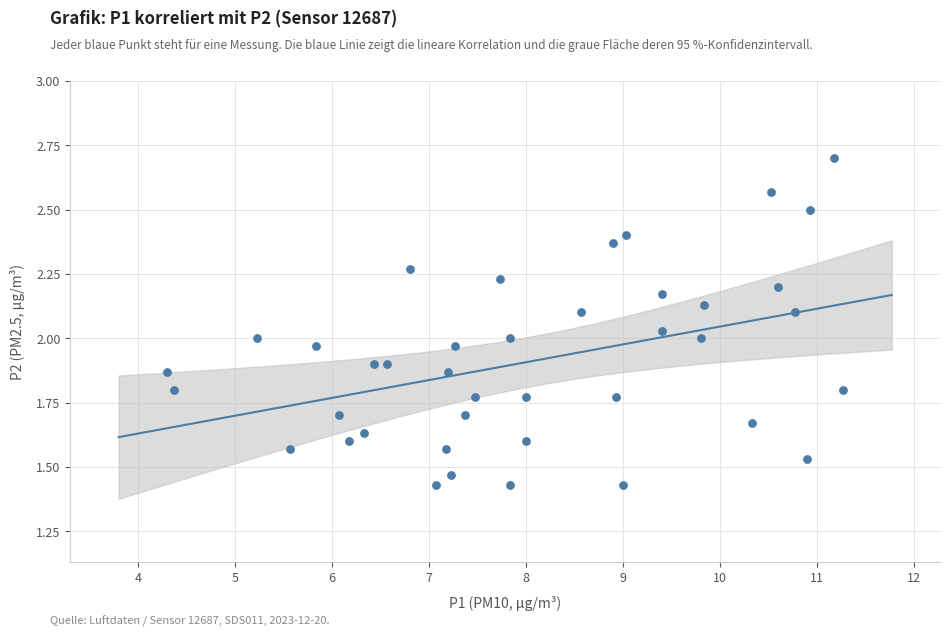

What is the range of X values (max minus min)?

7.0